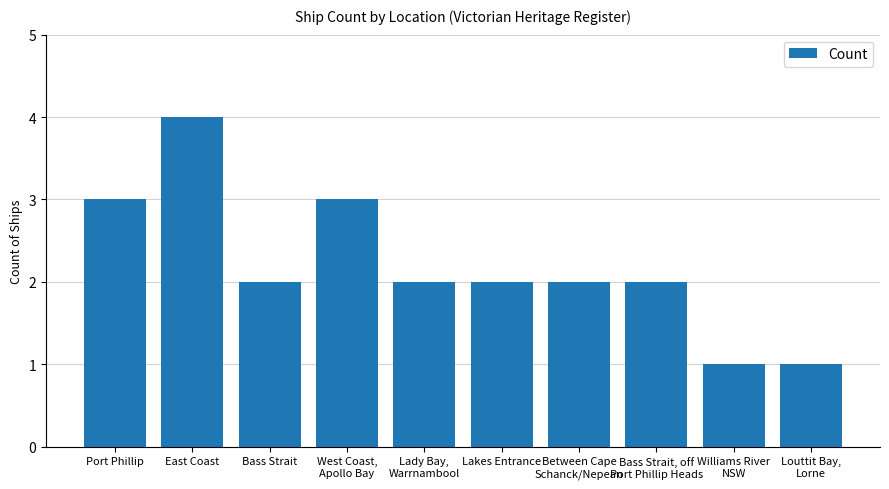

What is the maximum value shown in the chart?

4